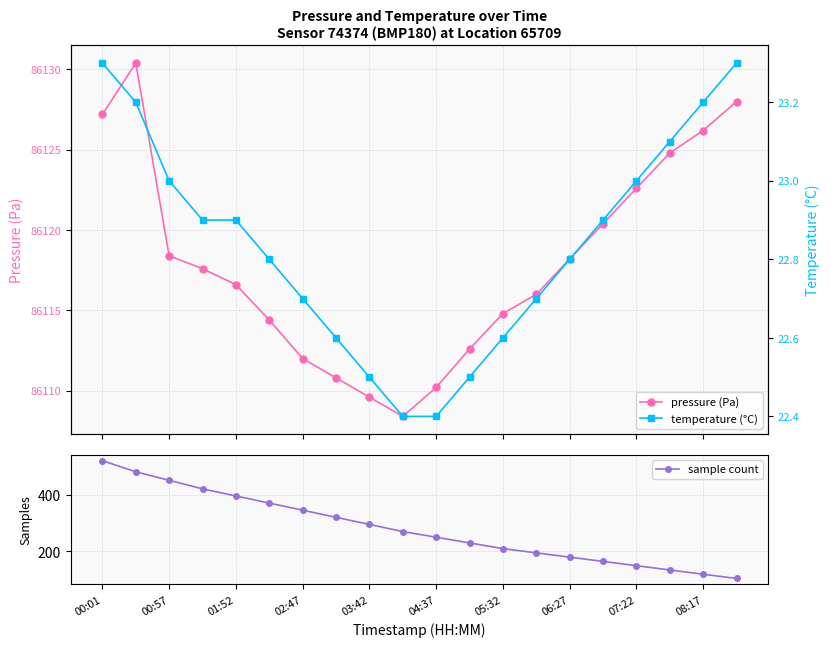

Reading left to right, transcribe all the data shown in this chart.

pressure (Pa): 86127.2	86130.4	86118.4	86117.6	86116.6	86114.4	86112.0	86110.8	86109.6	86108.4	86110.2	86112.6	86114.8	86116.0	86118.2	86120.4	86122.6	86124.8	86126.2	86128.0
sample count: 519.0	480.0	450.0	420.0	395.0	370.0	345.0	320.0	295.0	270.0	250.0	230.0	210.0	195.0	180.0	165.0	150.0	135.0	120.0	105.0
temperature (°C): 23.3	23.2	23.0	22.9	22.9	22.8	22.7	22.6	22.5	22.4	22.4	22.5	22.6	22.7	22.8	22.9	23.0	23.1	23.2	23.3